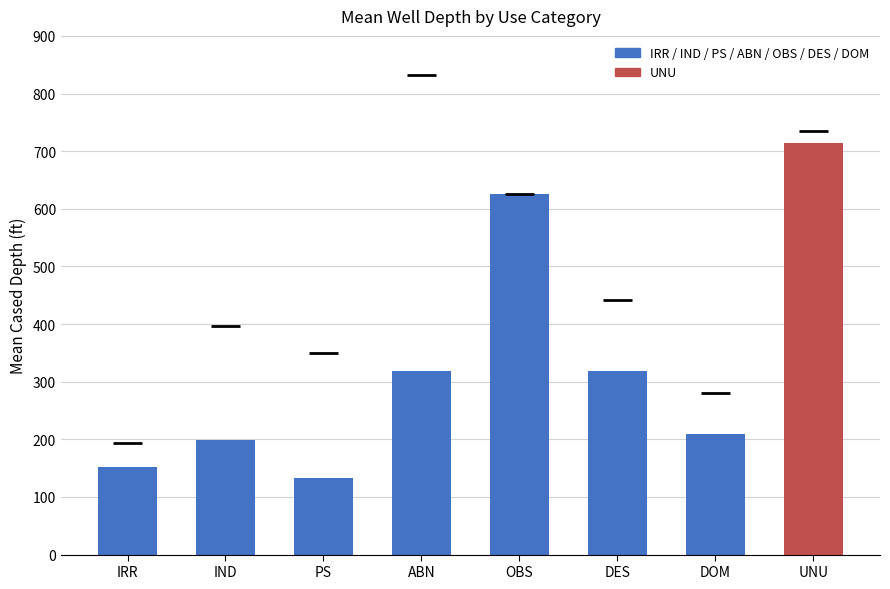

How many bars are there in total?

8